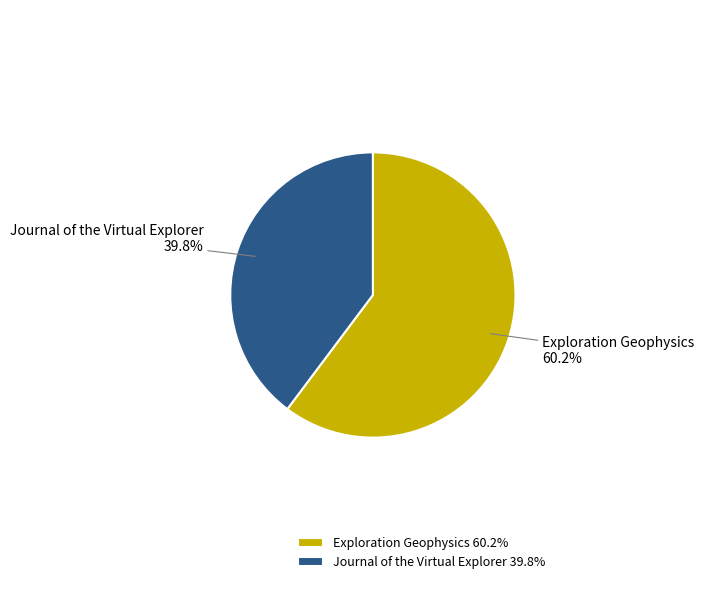

How many slices are in this pie chart?

2